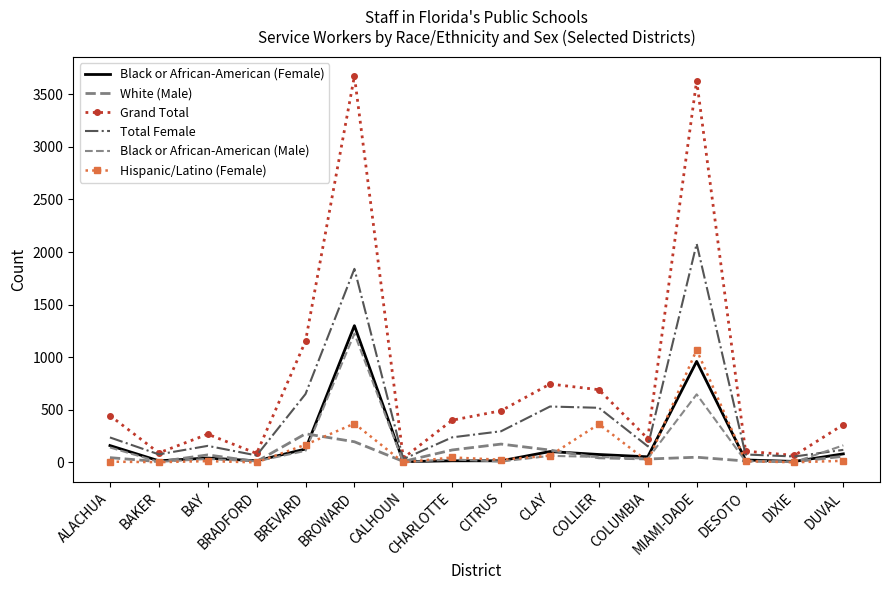

What is the sum of all White (Male) values?

1218